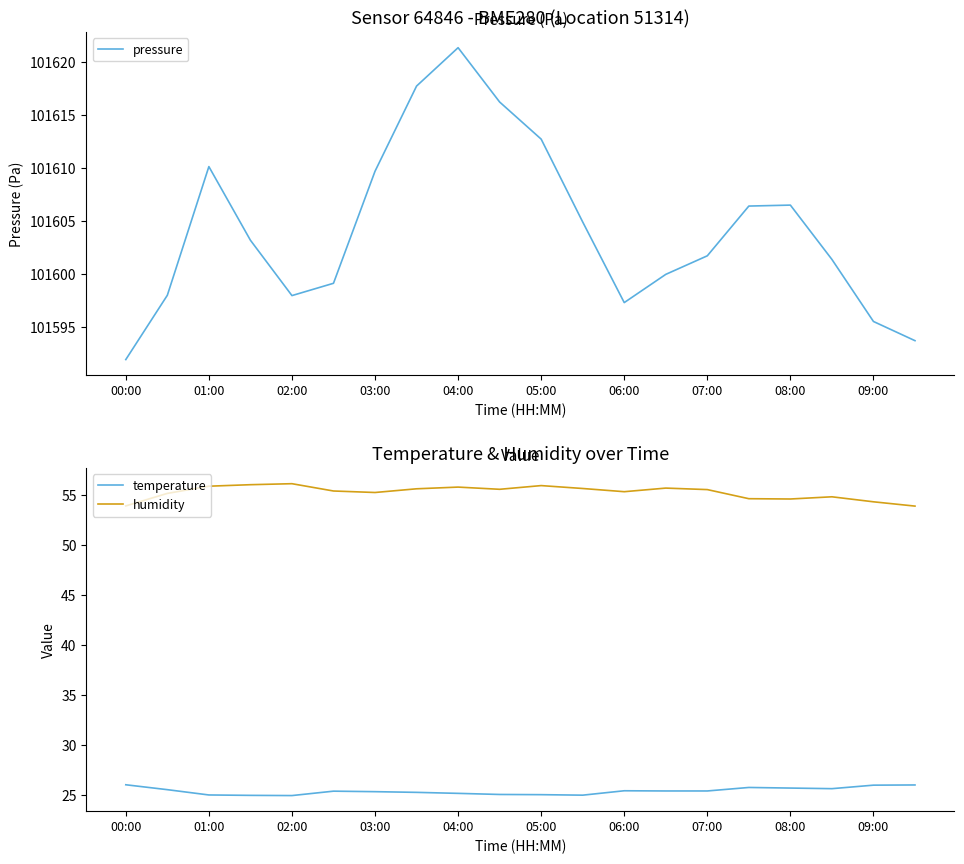

How many lines are shown in the chart?

3